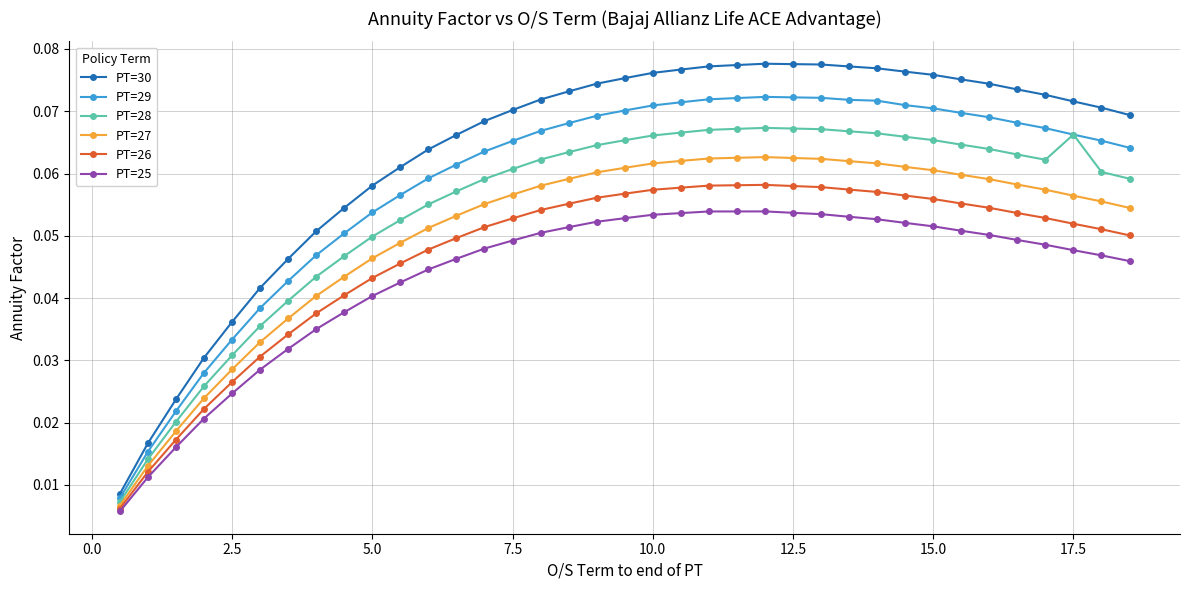

Rank the series by their average value, from highest to lowest.

PT=30, PT=29, PT=28, PT=27, PT=26, PT=25